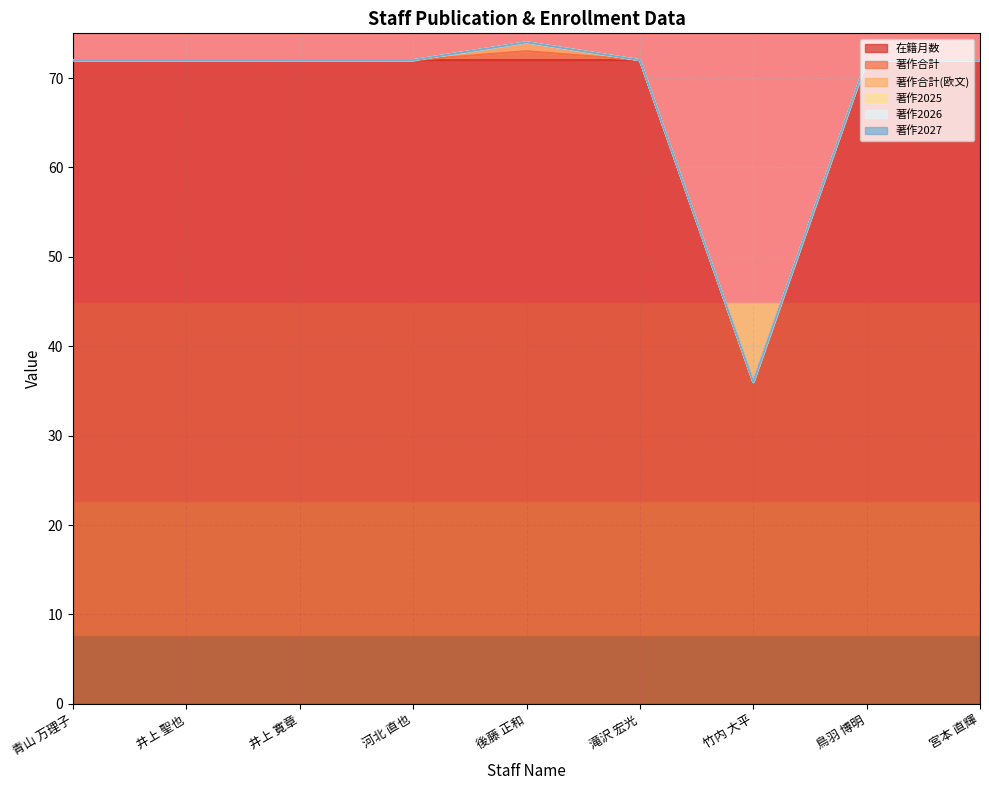

Reading left to right, list all the values displayed in this chart.

在籍月数: 青山 万理子=72	井上 聖也=72	井上 寛章=72	河北 直也=72	後藤 正和=72	滝沢 宏光=72	竹内 大平=36	鳥羽 博明=72	宮本 直輝=72
著作合計: 青山 万理子=0	井上 聖也=0	井上 寛章=0	河北 直也=0	後藤 正和=1	滝沢 宏光=0	竹内 大平=0	鳥羽 博明=0	宮本 直輝=0
著作合計(欧文): 青山 万理子=0	井上 聖也=0	井上 寛章=0	河北 直也=0	後藤 正和=1	滝沢 宏光=0	竹内 大平=0	鳥羽 博明=0	宮本 直輝=0
著作2025: 青山 万理子=0	井上 聖也=0	井上 寛章=0	河北 直也=0	後藤 正和=0	滝沢 宏光=0	竹内 大平=0	鳥羽 博明=0	宮本 直輝=0
著作2026: 青山 万理子=0	井上 聖也=0	井上 寛章=0	河北 直也=0	後藤 正和=0	滝沢 宏光=0	竹内 大平=0	鳥羽 博明=0	宮本 直輝=0
著作2027: 青山 万理子=0	井上 聖也=0	井上 寛章=0	河北 直也=0	後藤 正和=0	滝沢 宏光=0	竹内 大平=0	鳥羽 博明=0	宮本 直輝=0